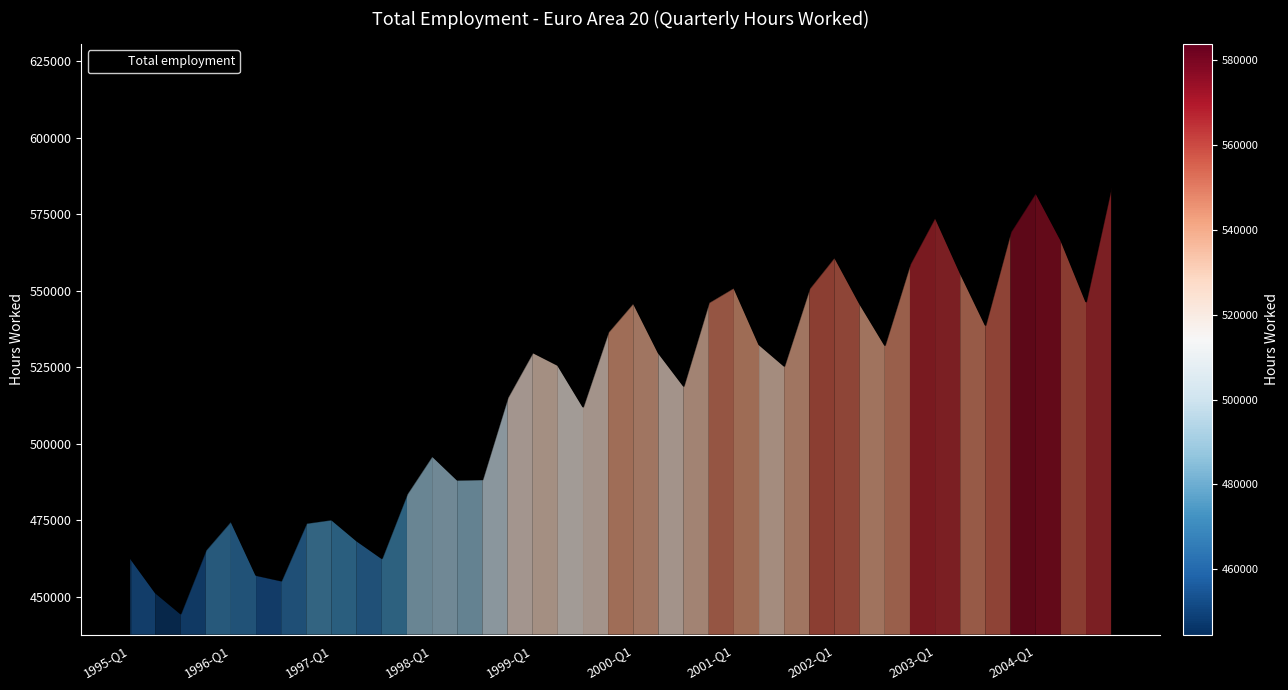

How many series are shown in this chart?

1